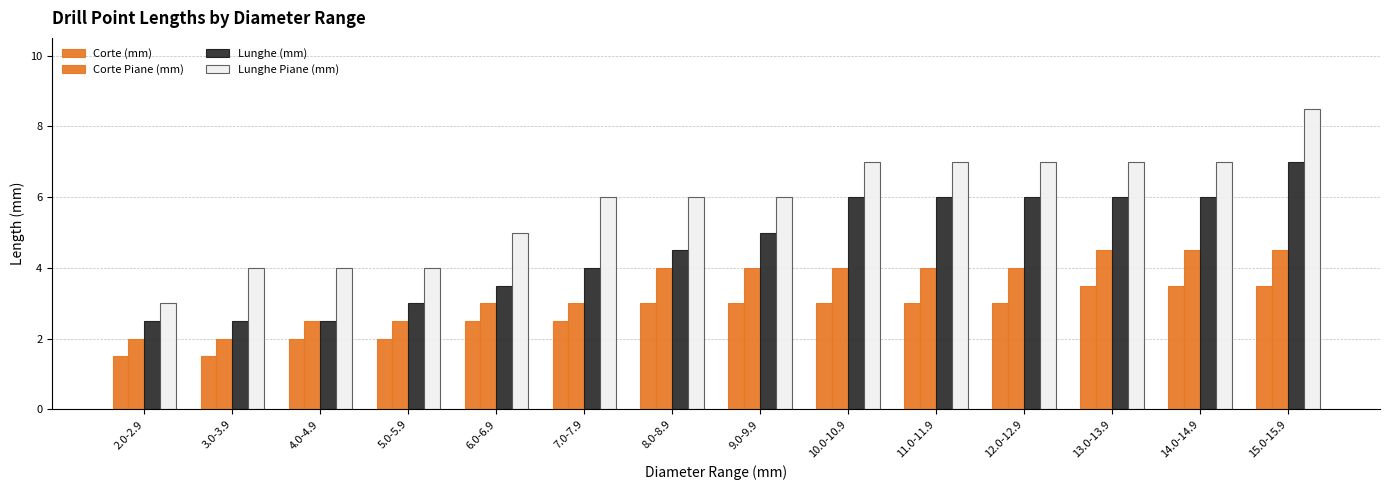

What is the label of the 8th bar from the left?

9.0-9.9